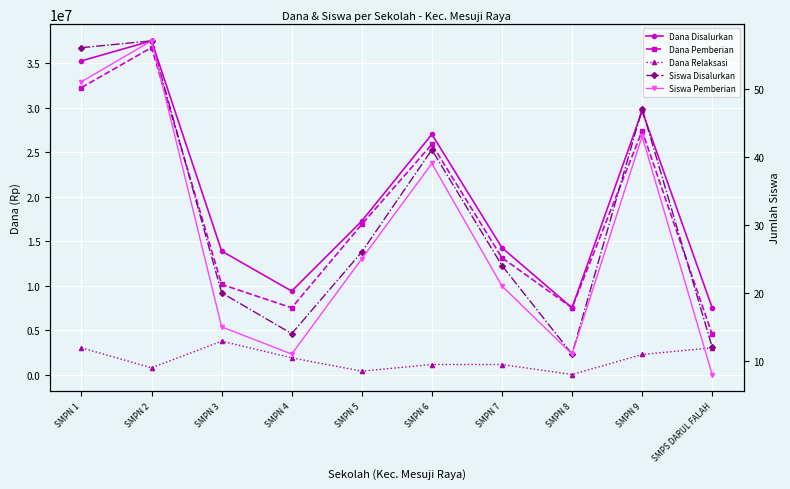

At which label is Siswa Disalurkan closest to 34?

SMPN 6